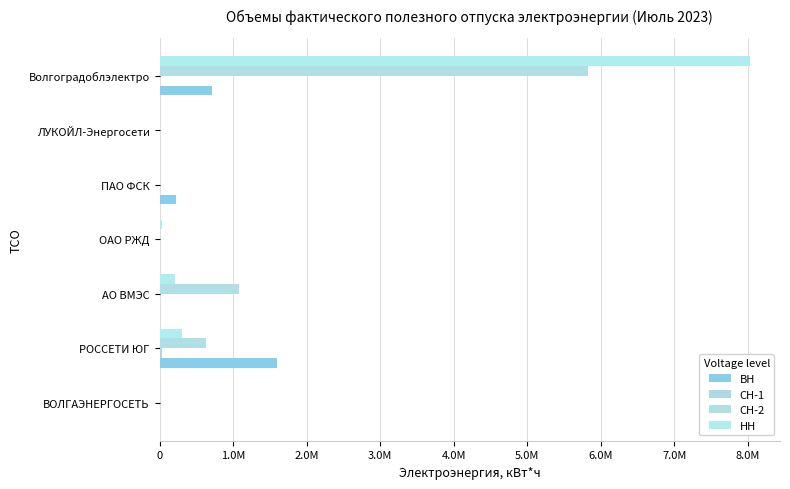

At which label does НН reach its peak?

Волгоградоблэлектро